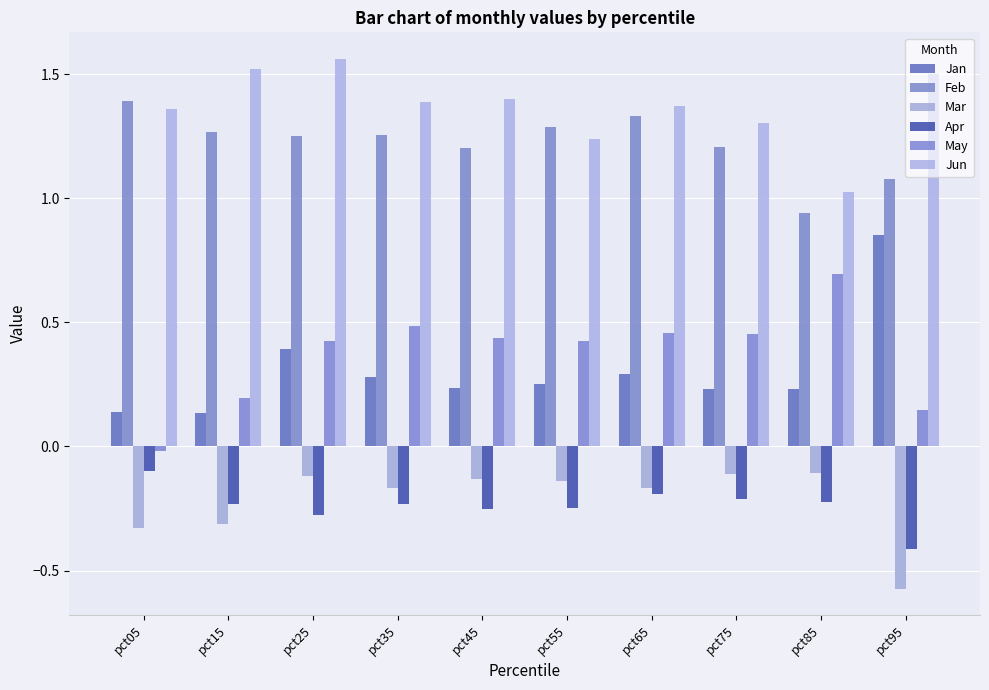

What is the difference between the highest and lowest values at pct55?

1.5